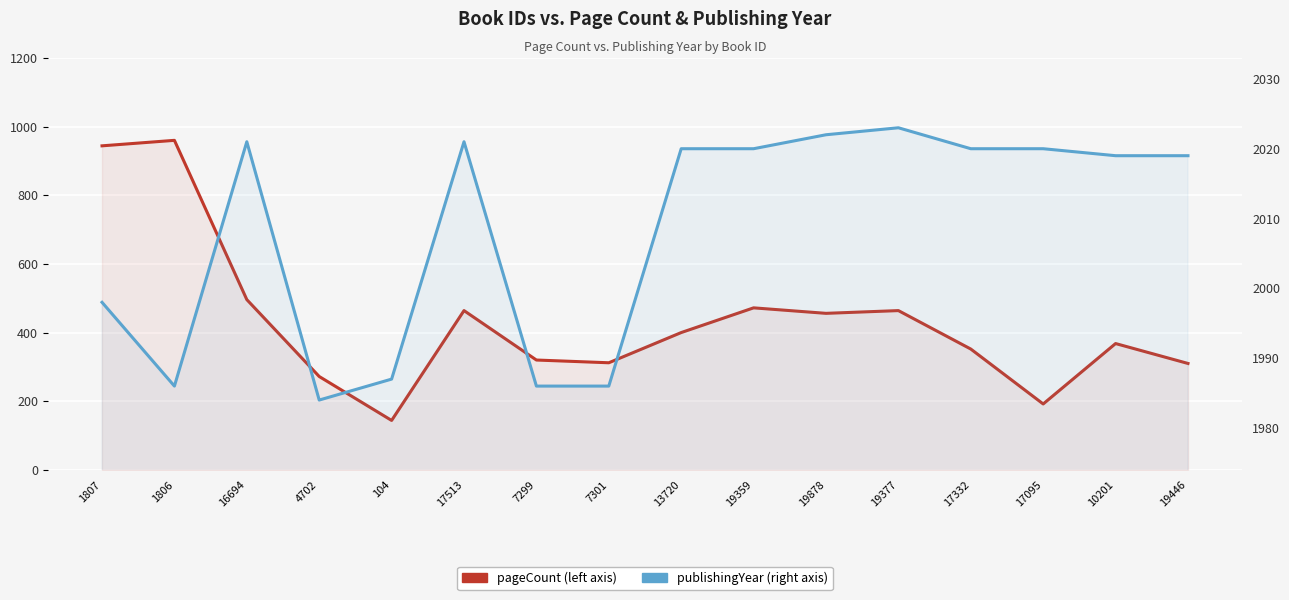

Reading left to right, what are all the values shown in this chart?

pageCount: 944	960	496	272	144	464	320	312	400	472	456	464	352	192	368	310
publishingYear: 1998	1986	2021	1984	1987	2021	1986	1986	2020	2020	2022	2023	2020	2020	2019	2019